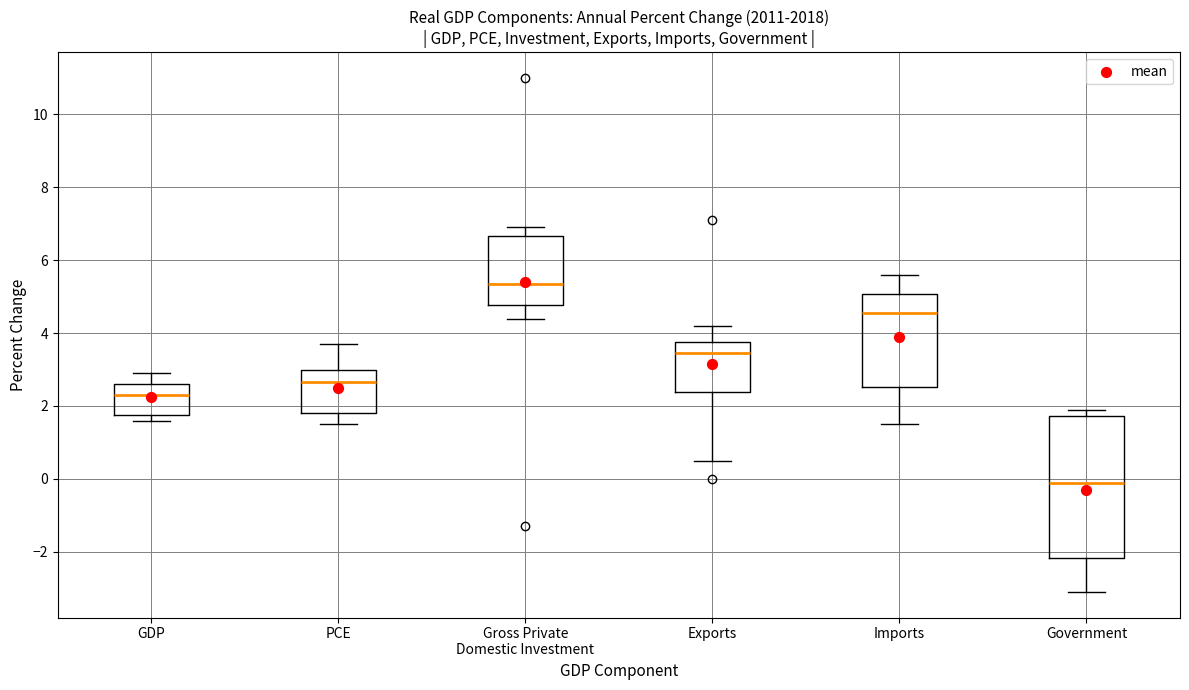

Comparing the boxes themselves (not the whiskers), which one is the tallest?

Government